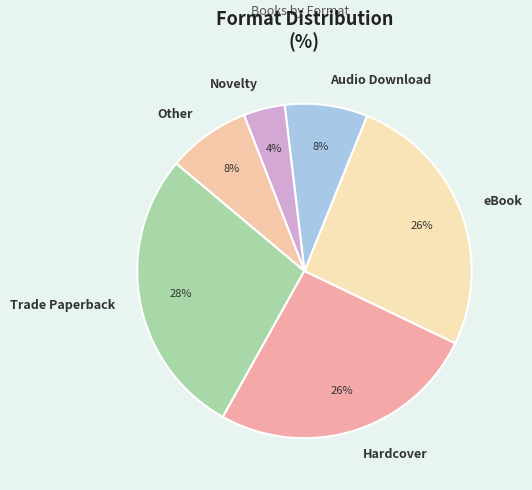

Is the sum of eBook and Audio Download greater than half?

No